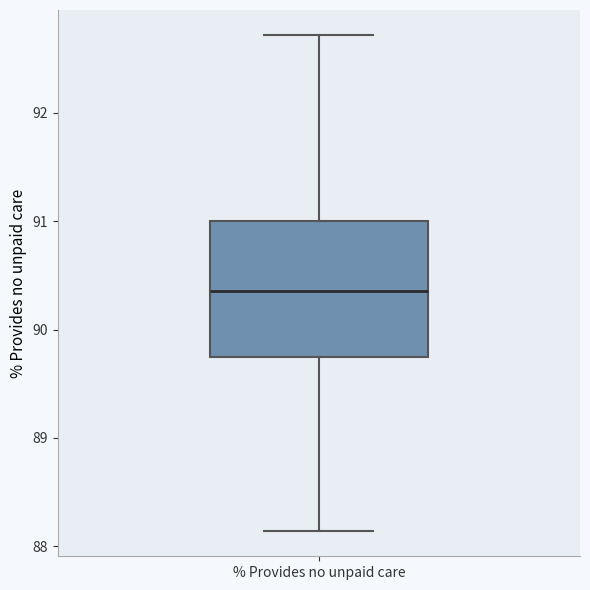

Read this box plot against the y-axis: the position of the median line, the range covered by the box, and the ends of both whiskers. The values are not printed on the chart, so give them approximately, as read against the axis.

median 90.4, box 89.7 to 91.0, whiskers 88.1 to 92.7